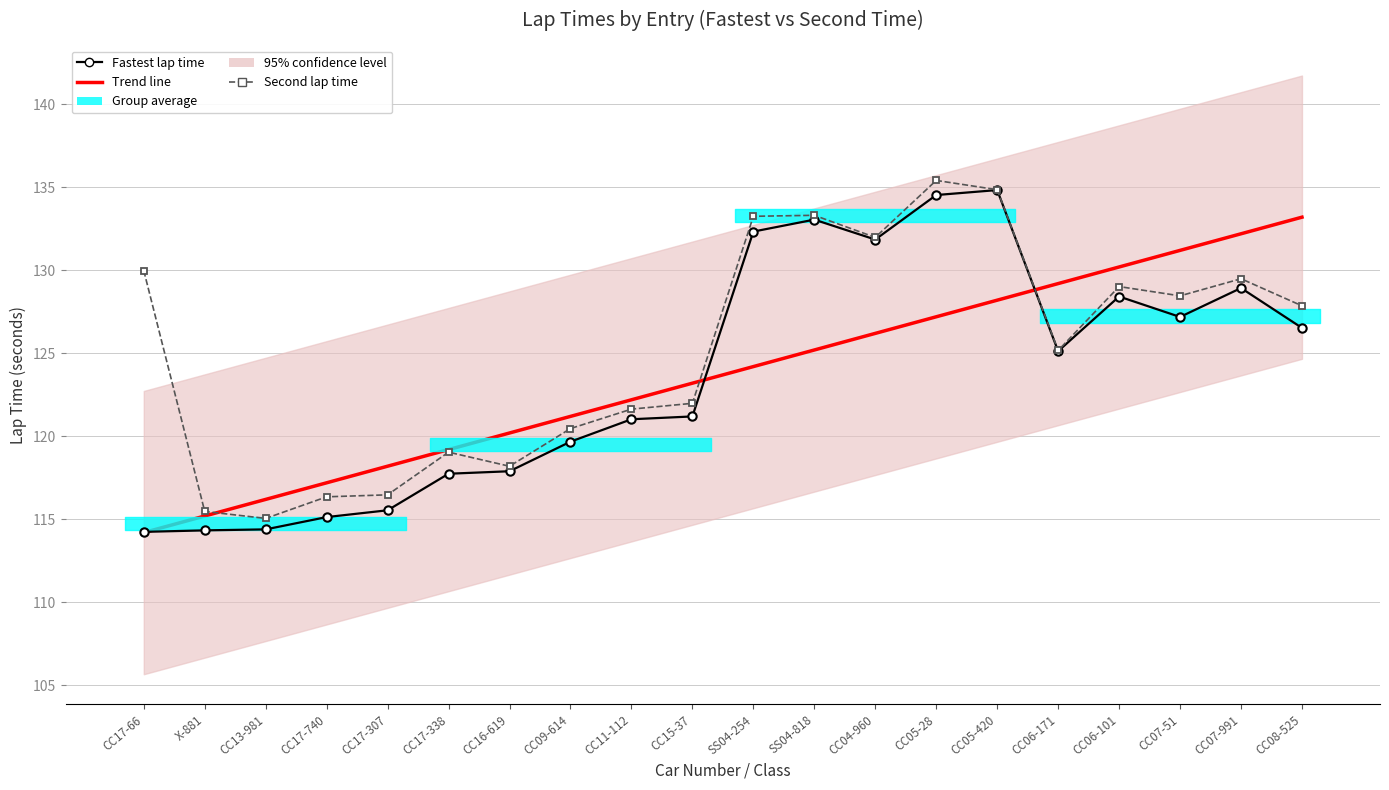

Count the number of categories in the chart.

20